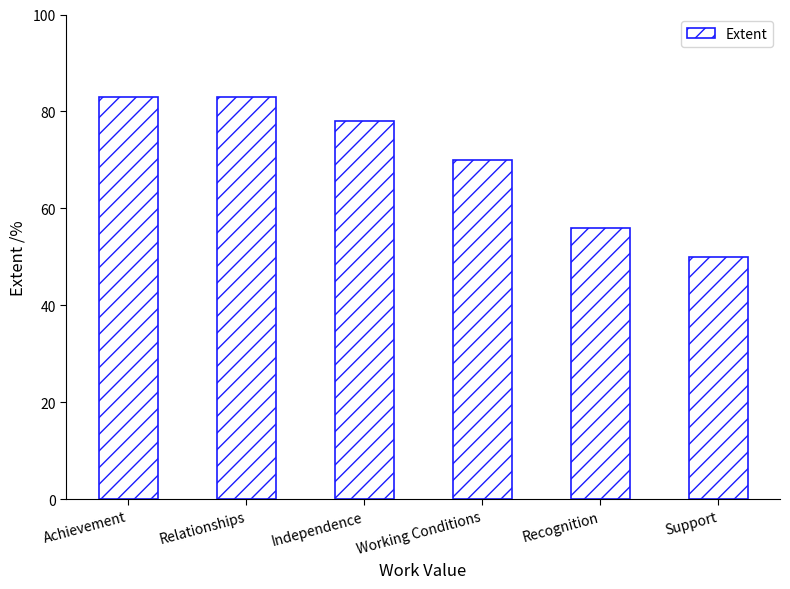

What is the value of the 6th bar from the left?

50